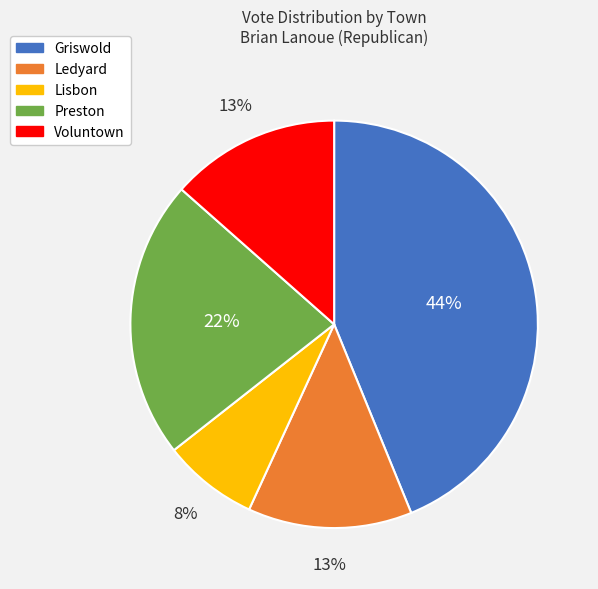

How many segments does this pie chart have?

5